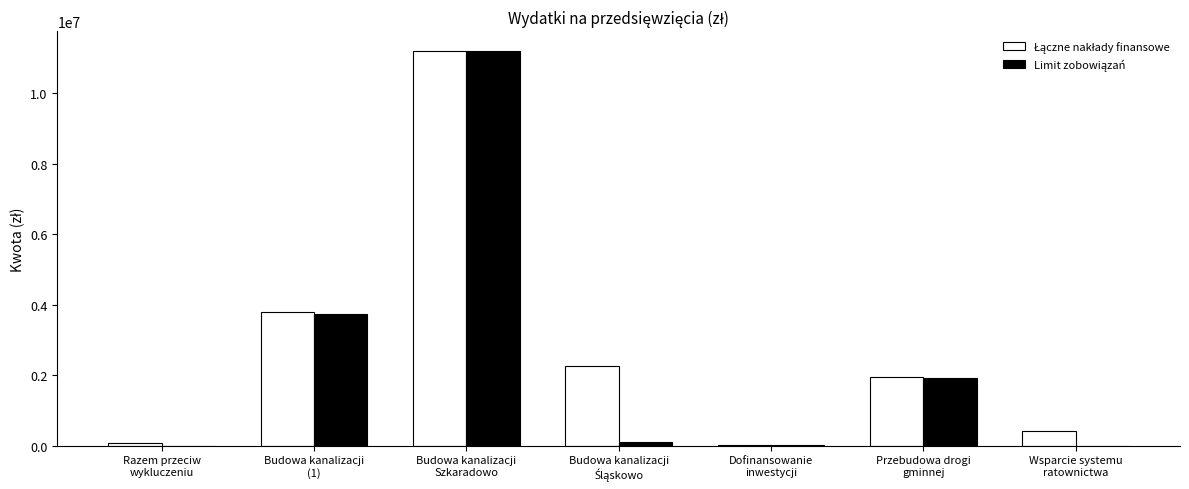

What is the greatest value displayed?

11209594.0